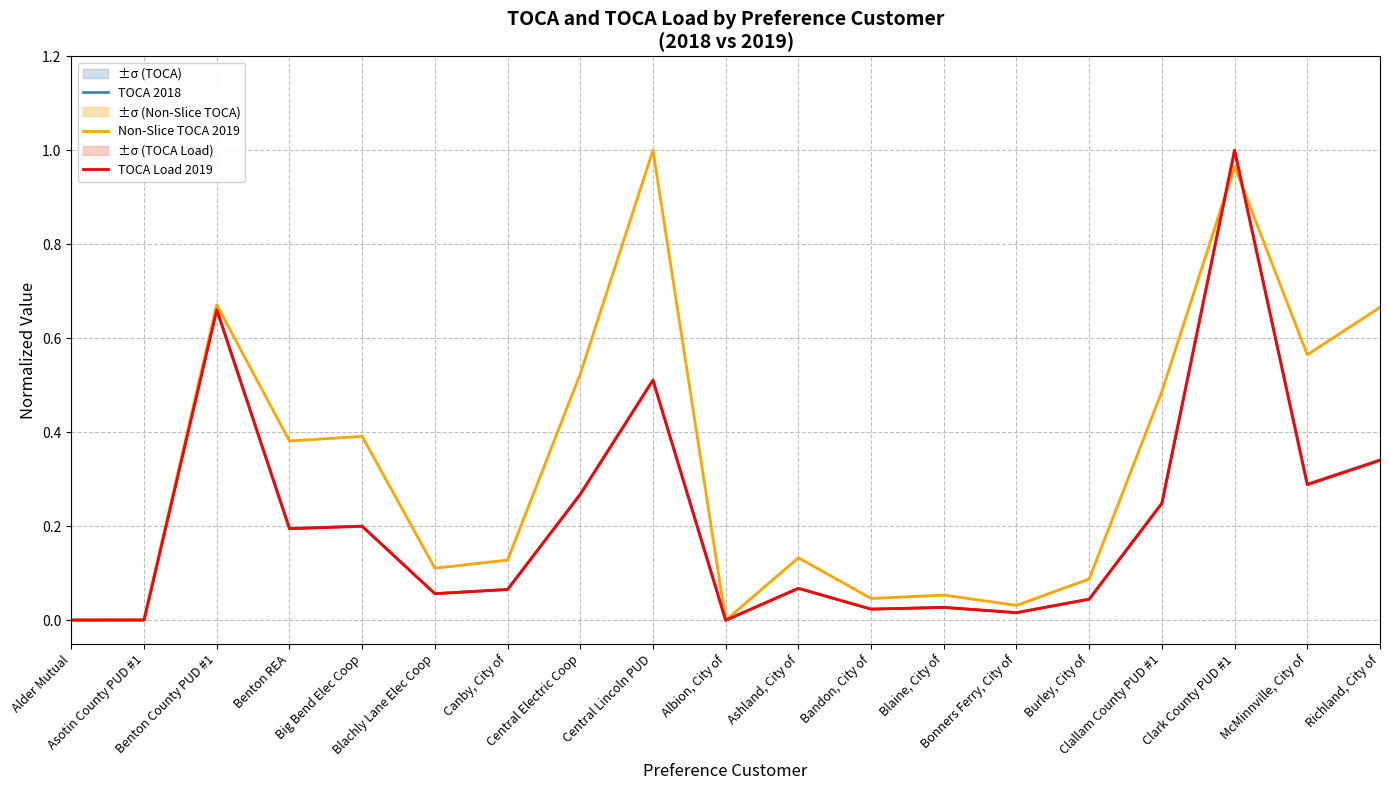

True or false: TOCA 2018 and Non-Slice TOCA 2019 intersect in this chart.

True